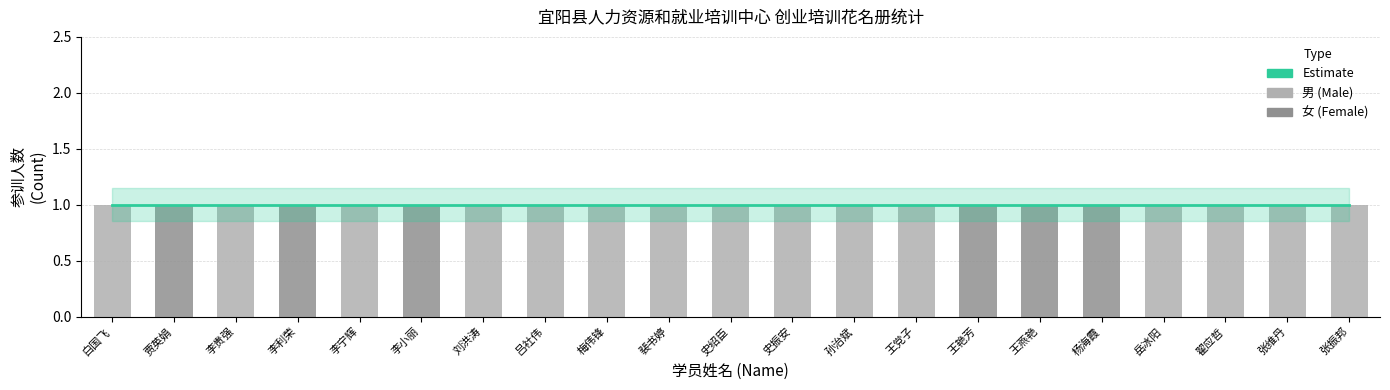

Rank the series by their maximum value, from lowest to highest.

男, 女